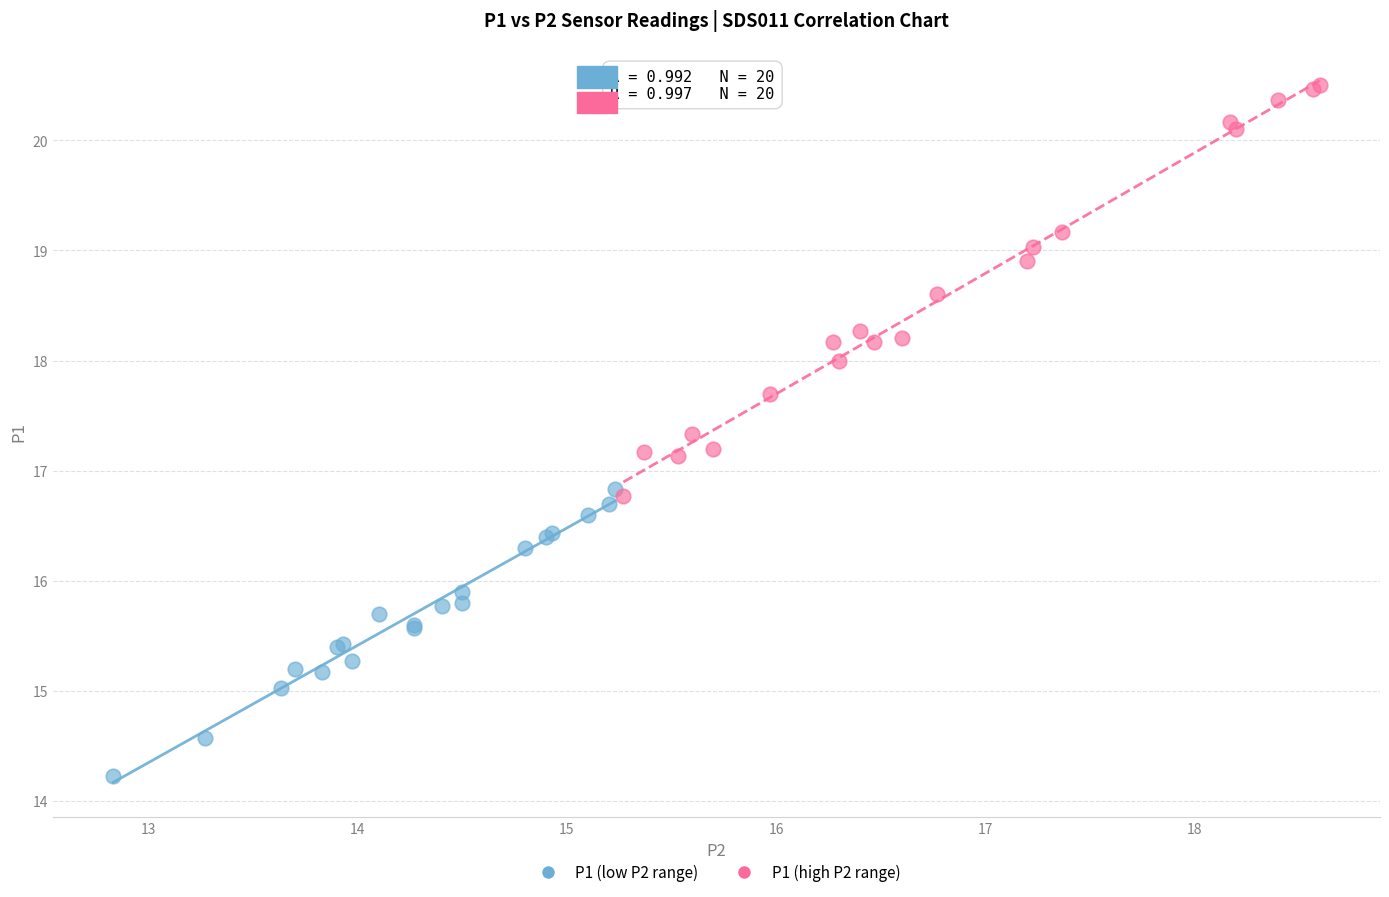

Which series reaches the minimum Y coordinate?

P1 (low P2 range)